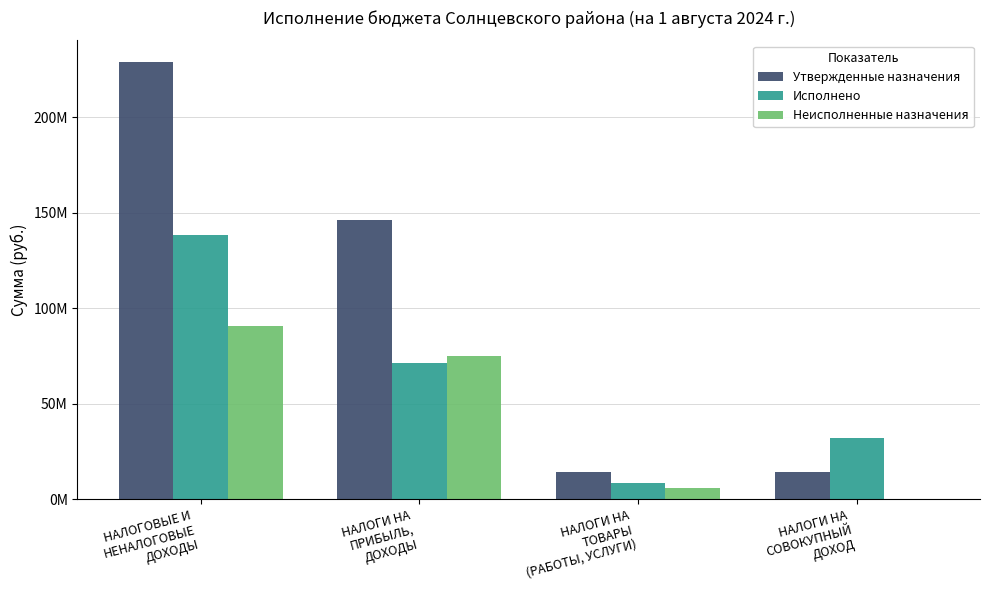

What are all the series names shown in the legend?

Утвержденные назначения, Исполнено, Неисполненные назначения